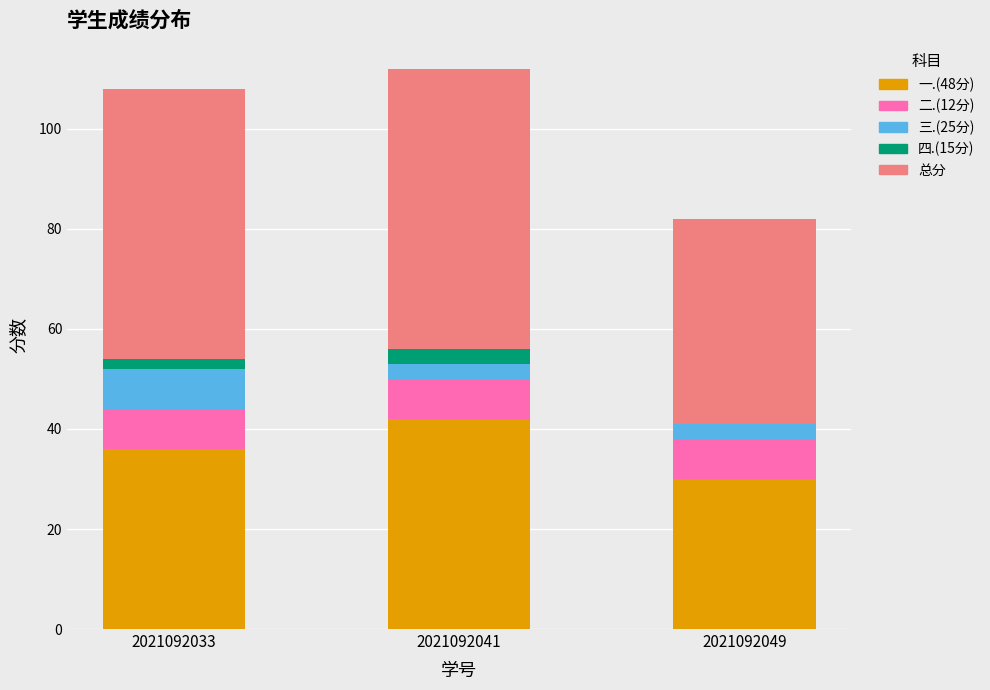

What is the total value across all series at 2021092041?

112